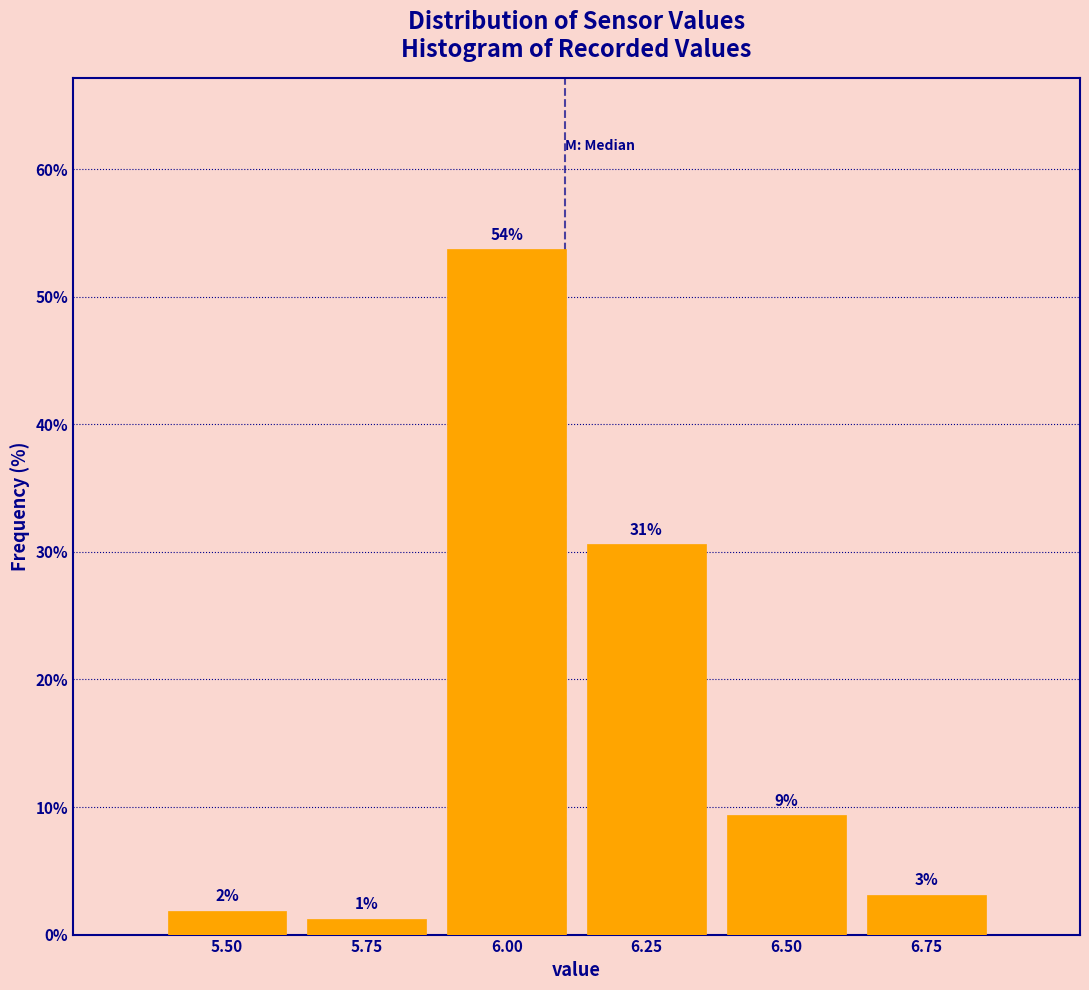

Does the chart contain any negative values?

No